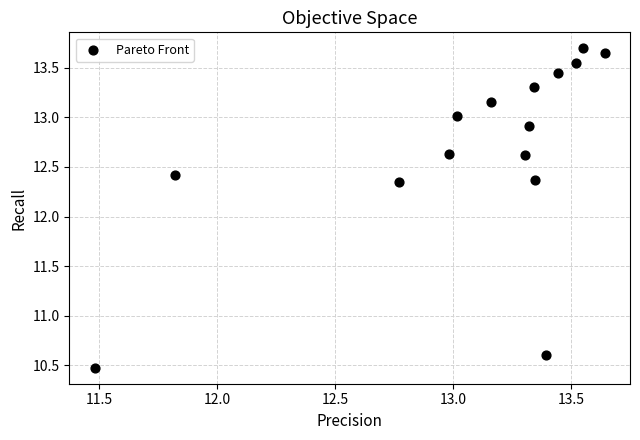

What is the range of Y values (max minus min)?

3.2